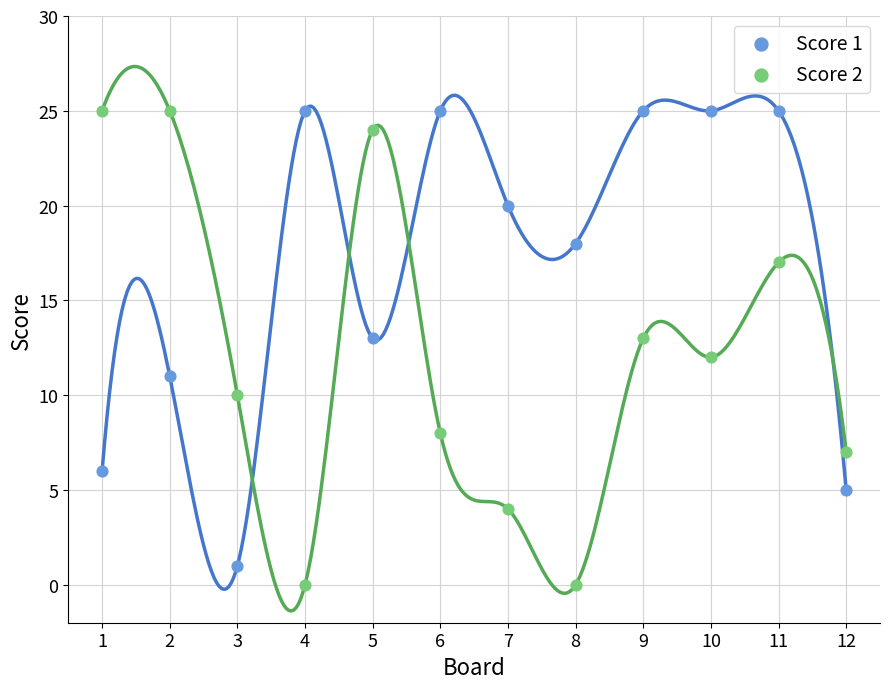

Which series reaches the minimum Y coordinate?

Score 2